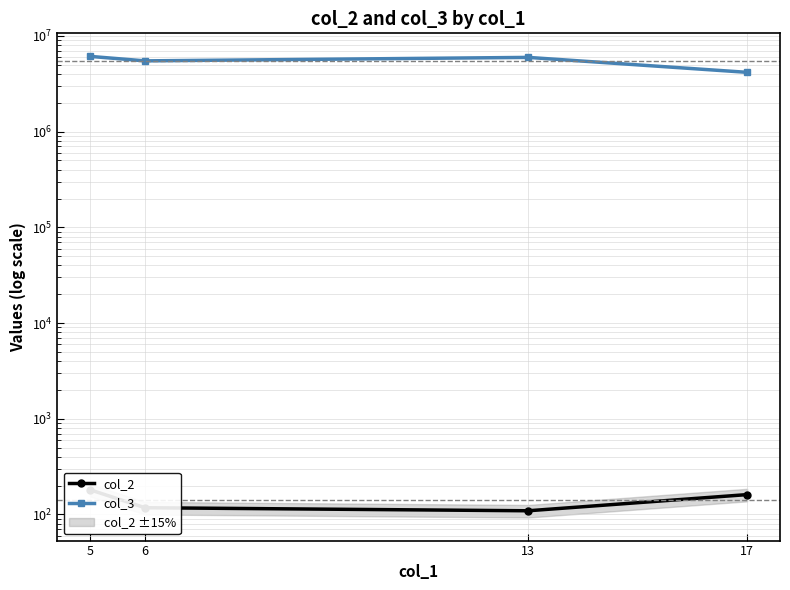

The col_3 series shows 4165998.5 at 17. True or false?

True